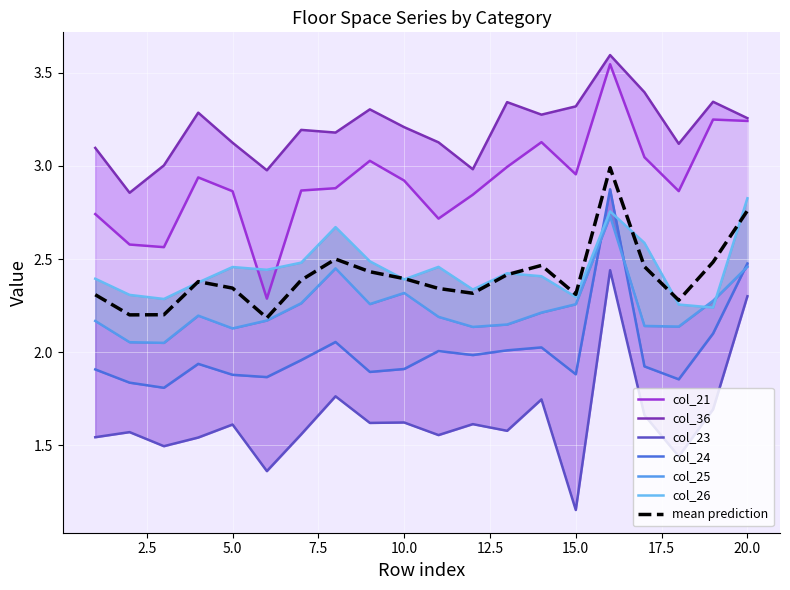

In col_21, how many points are higher than both neighbors (excluding endpoints)?

5